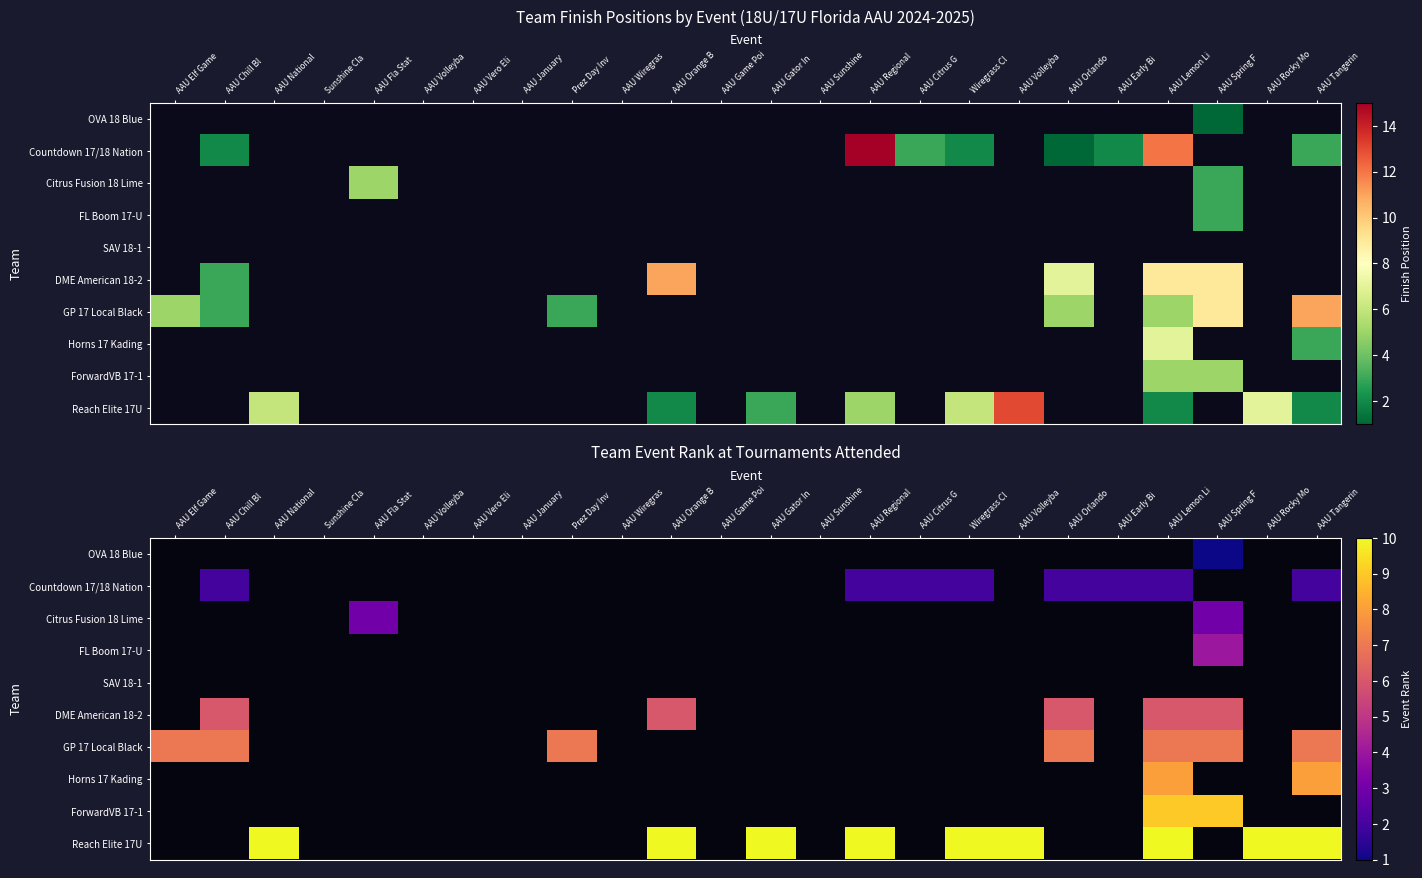

What is the smallest value displayed?

1.0